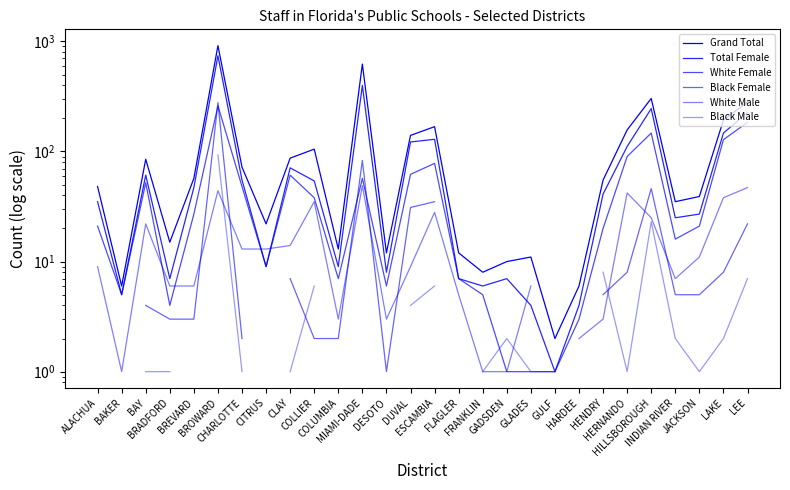

True or false: Total Female has a value of 9.0 at COLUMBIA.

True